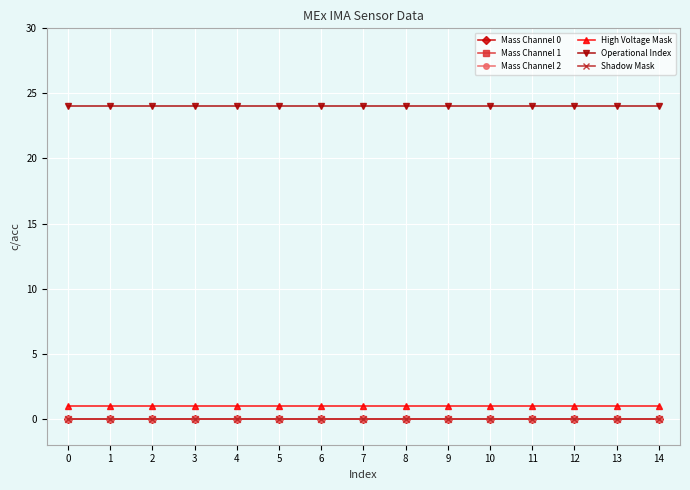

Is this an area chart (filled region under the line)?

No